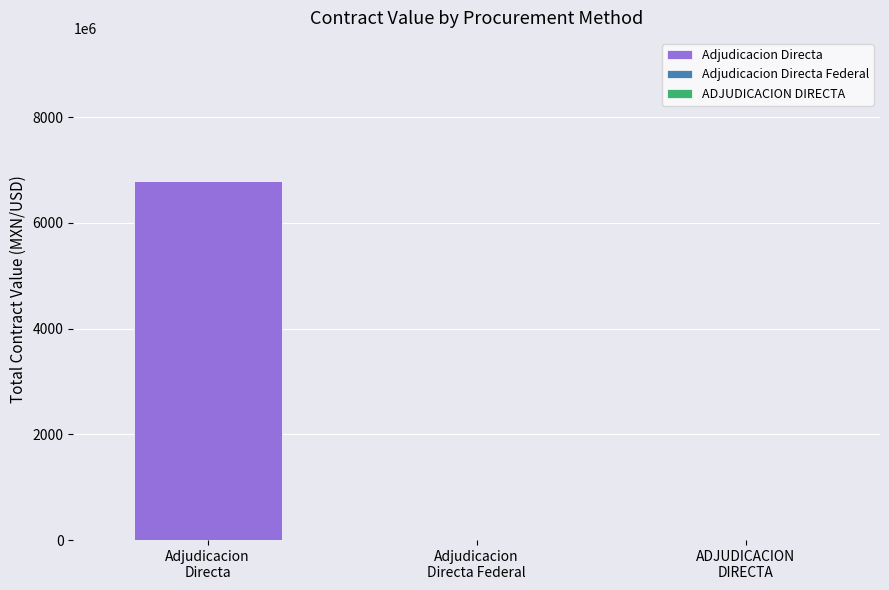

At which label is the value closest to 3392339626?

Adjudicacion Directa